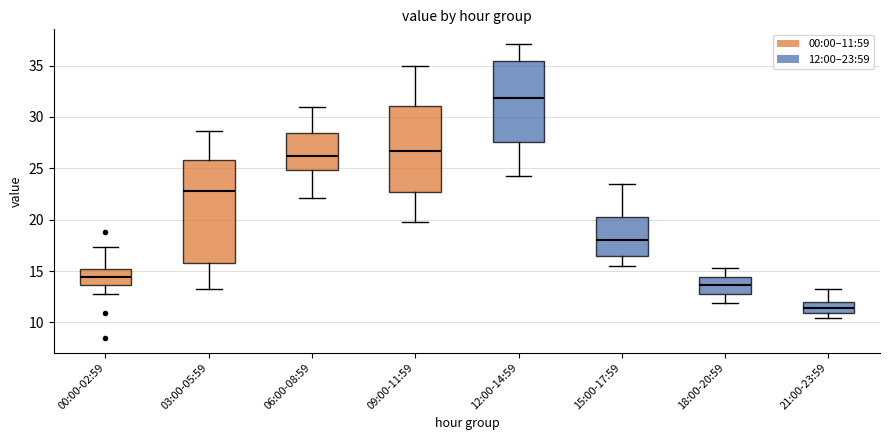

Reading left to right, read every box against the y-axis: the position of its median line, the range the box covers, and the ends of its whiskers. The values are not printed on the chart, so give them approximately, as read against the axis.

00:00-02:59: median 14.5, box 13.5 to 15.0, whiskers 13.0 to 17.5
03:00-05:59: median 23.0, box 16.0 to 26.0, whiskers 13.5 to 28.5
06:00-08:59: median 26.0, box 25.0 to 28.5, whiskers 22.0 to 31.0
09:00-11:59: median 26.5, box 22.5 to 31.0, whiskers 20.0 to 35.0
12:00-14:59: median 32.0, box 27.5 to 35.5, whiskers 24.5 to 37.0
15:00-17:59: median 18.0, box 16.5 to 20.5, whiskers 15.5 to 23.5
18:00-20:59: median 13.5, box 13.0 to 14.5, whiskers 12.0 to 15.5
21:00-23:59: median 11.5, box 11.0 to 12.0, whiskers 10.5 to 13.5